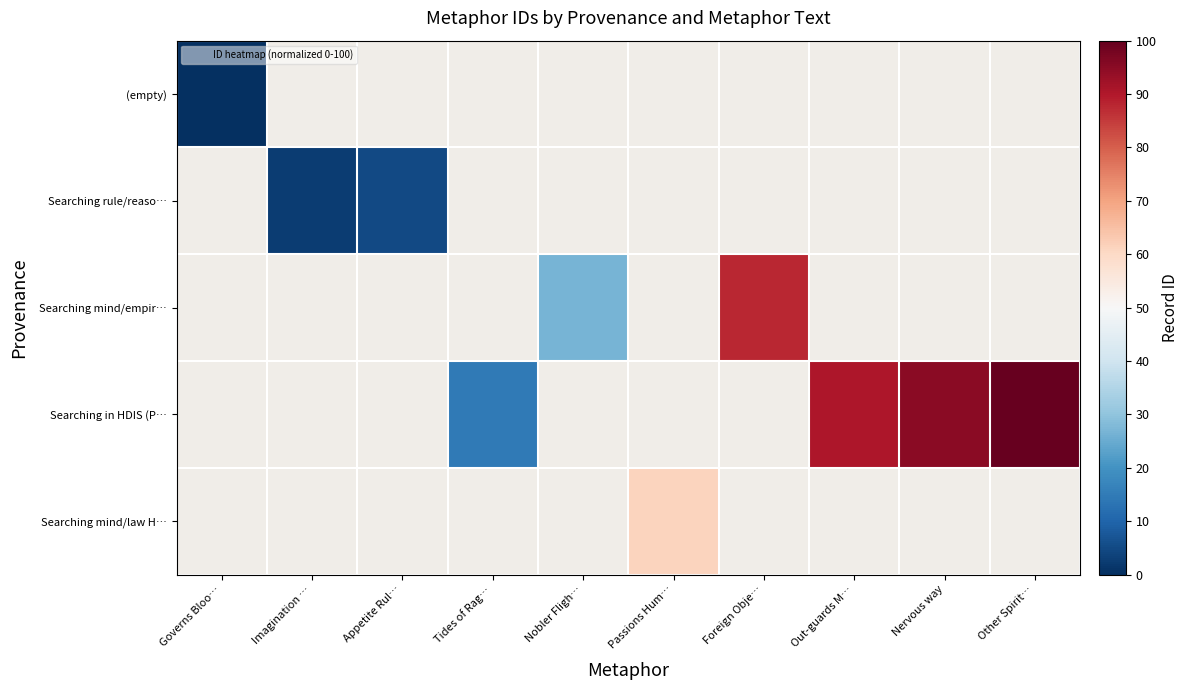

At how many categories does at least one series exceed 91?

2